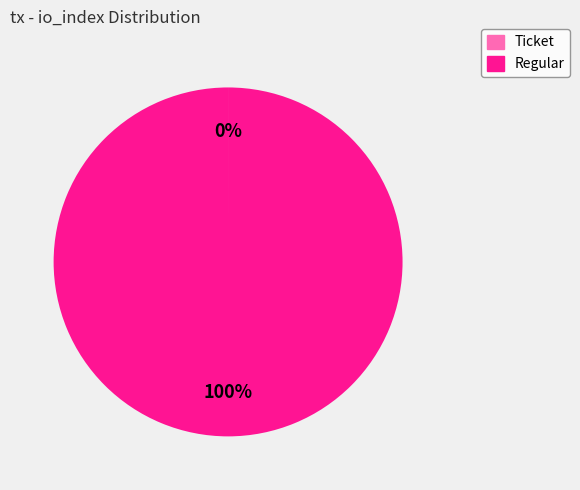

Is there a majority slice in this chart?

Yes